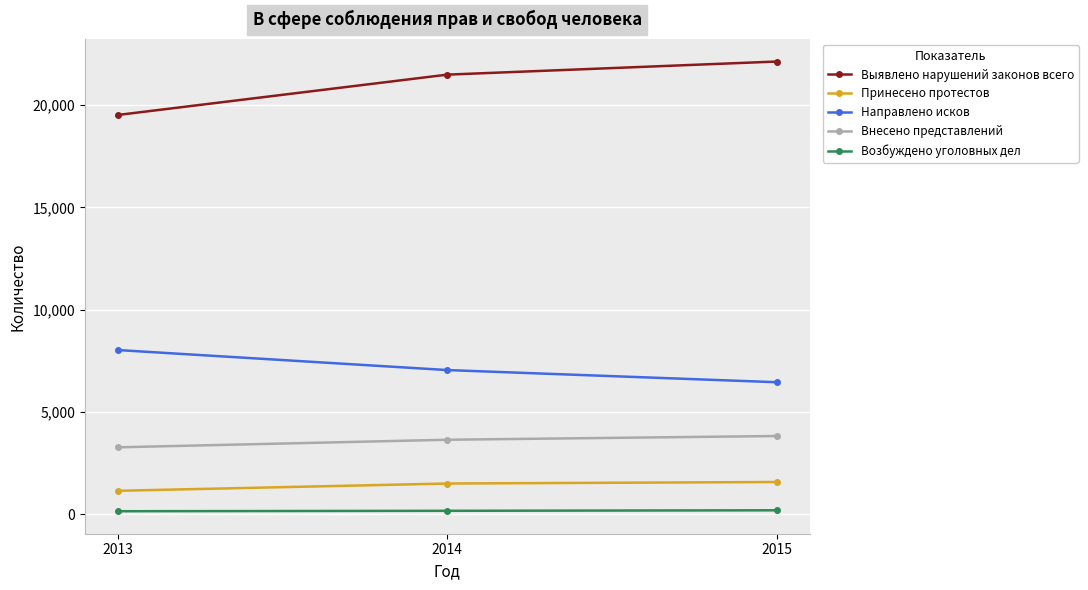

Is this an area chart (filled region under the line)?

No